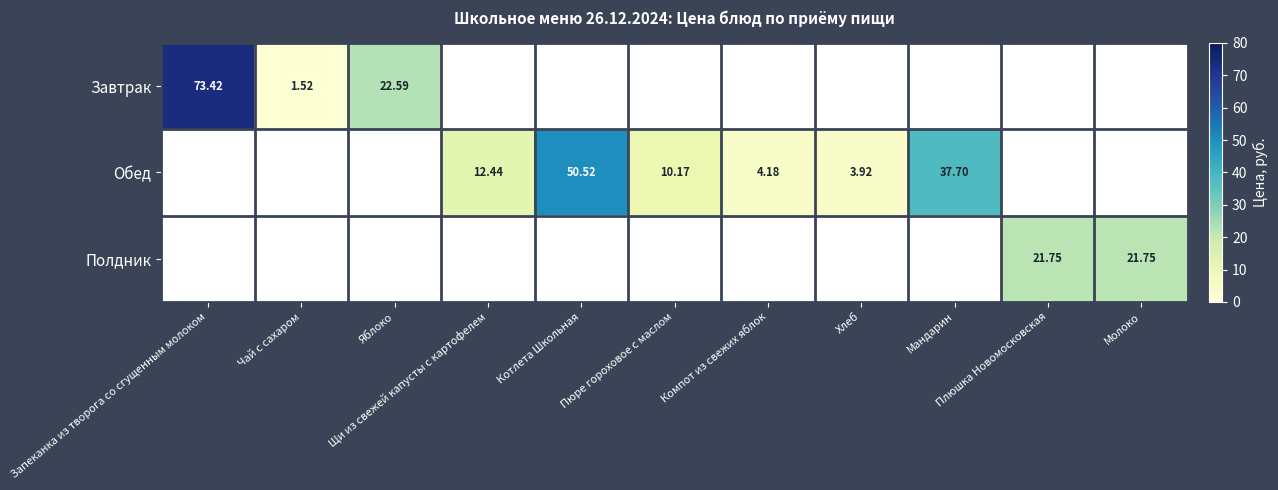

What is the maximum value for Полдник?

21.8